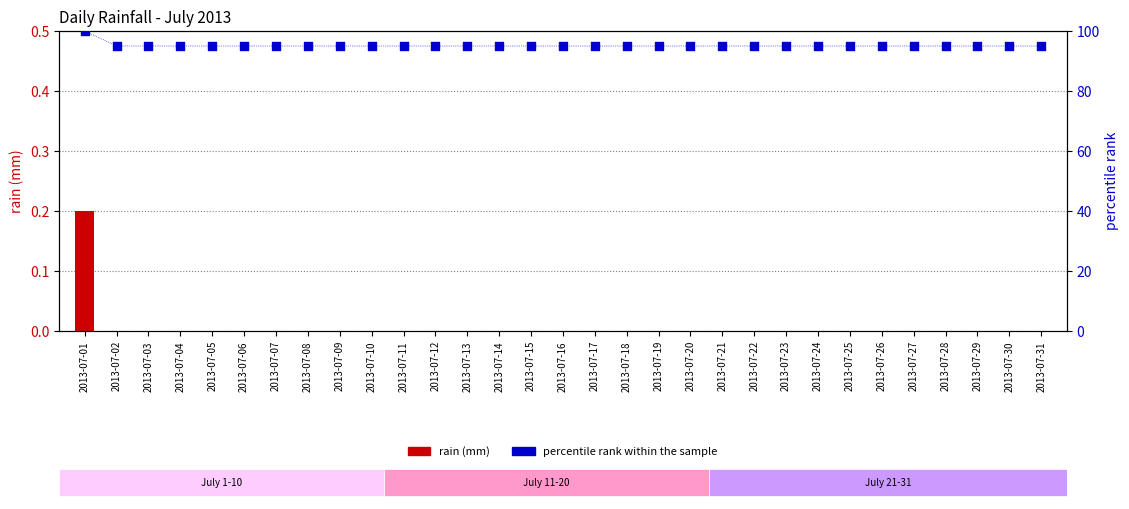

Which series reaches the maximum Y coordinate?

percentile rank within the sample